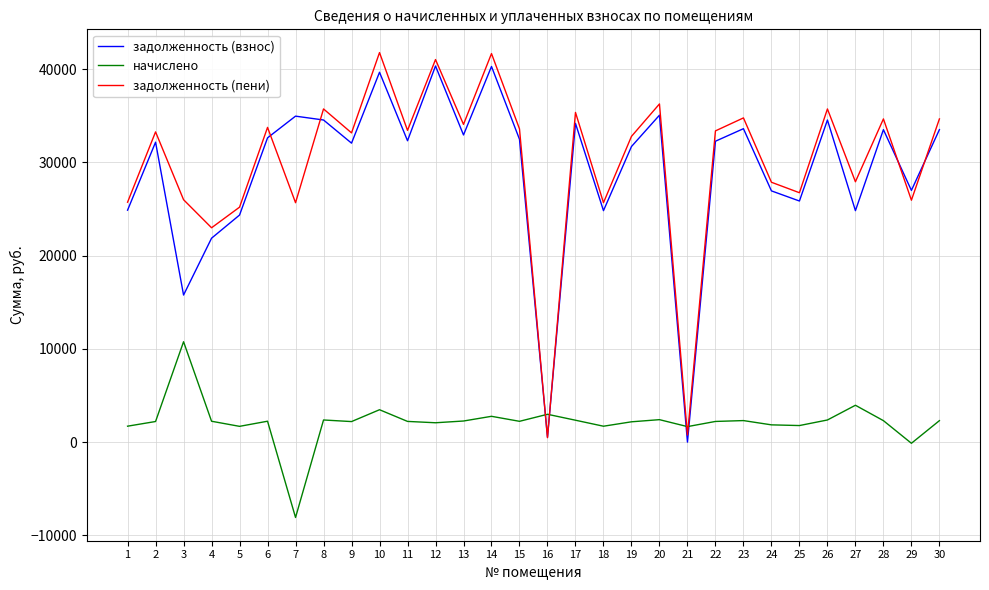

How many intersections are there between задолженность (взнос) and начислено?

4